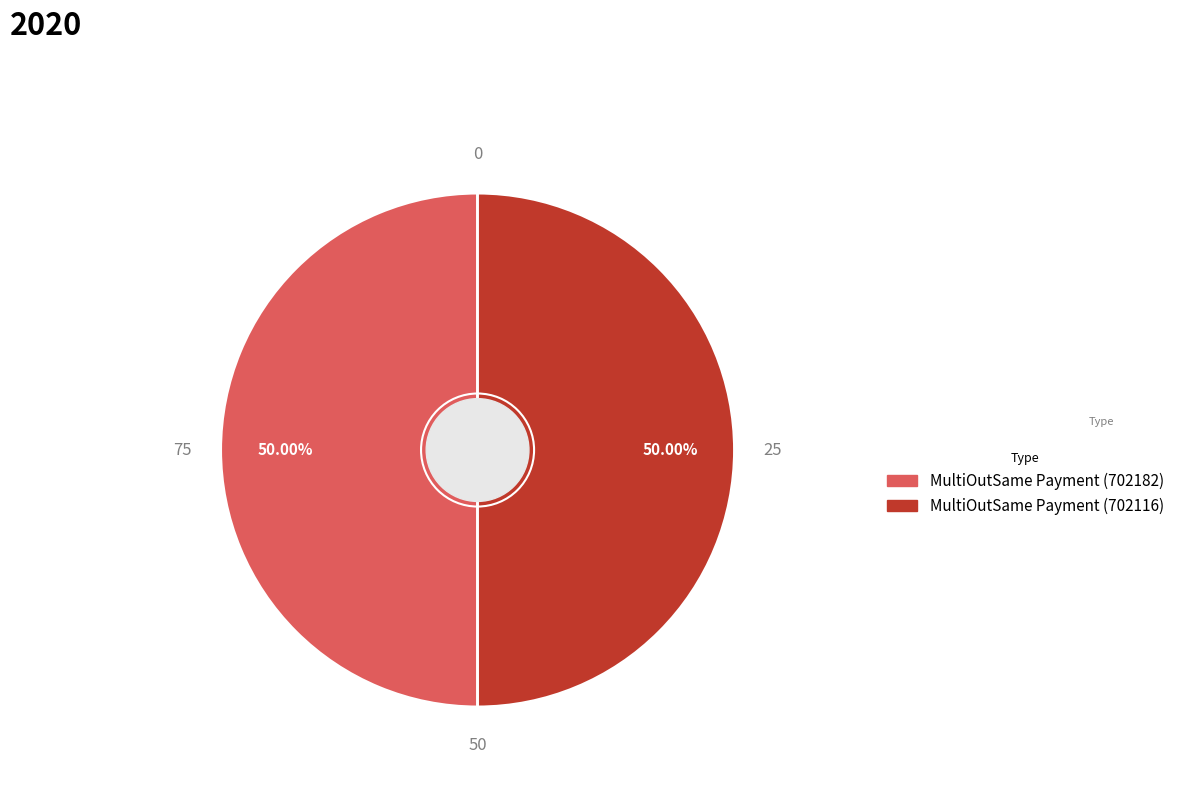

The MultiOutSame Payment (702116) slice represents 50% of the pie. True or false?

True